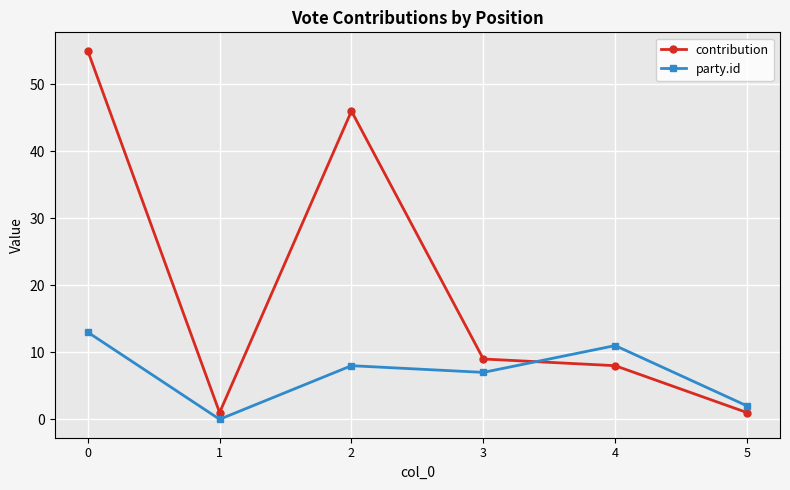

At 2, list the series in order from smallest to largest.

party.id, contribution